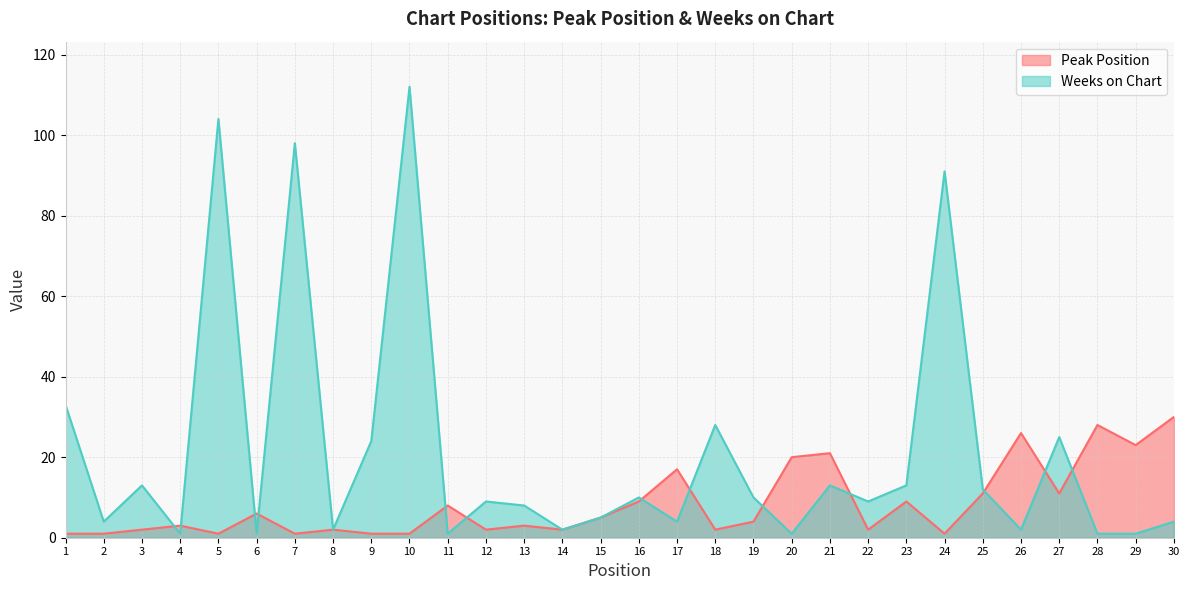

Which category has the highest value across all series?

10